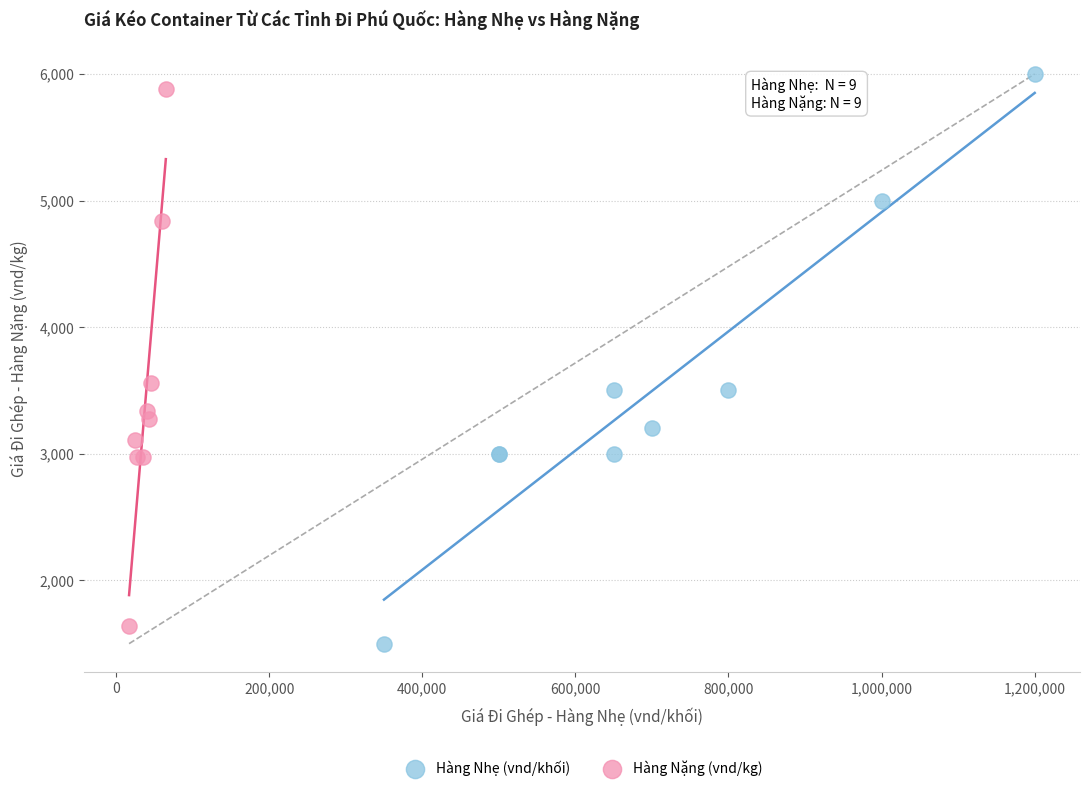

Which series contains the highest Y value?

Hàng Nhẹ (vnd/khối)